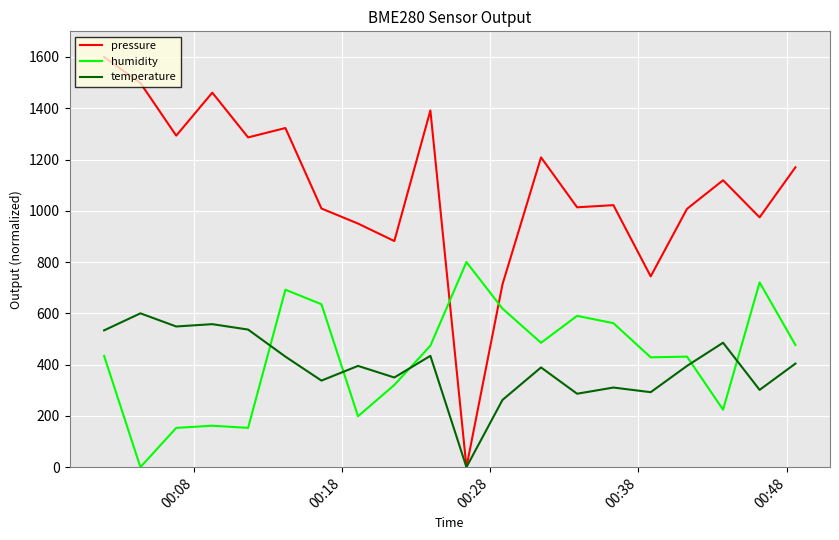

Is this an area chart (filled region under the line)?

No